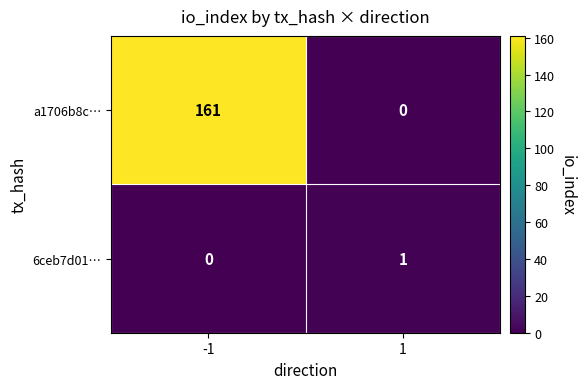

List the series in order of their overall mean, lowest first.

6ceb7d01…, a1706b8c…